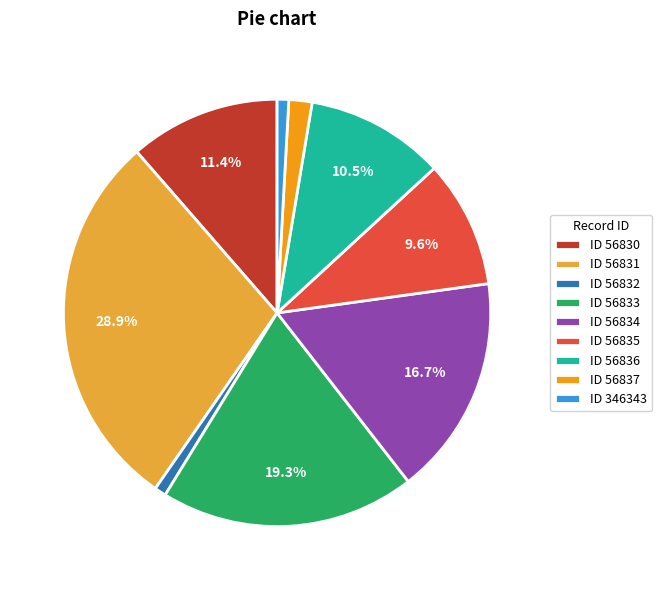

What is the ratio of the value at ID 56837 to the value at ID 56832?

2.0